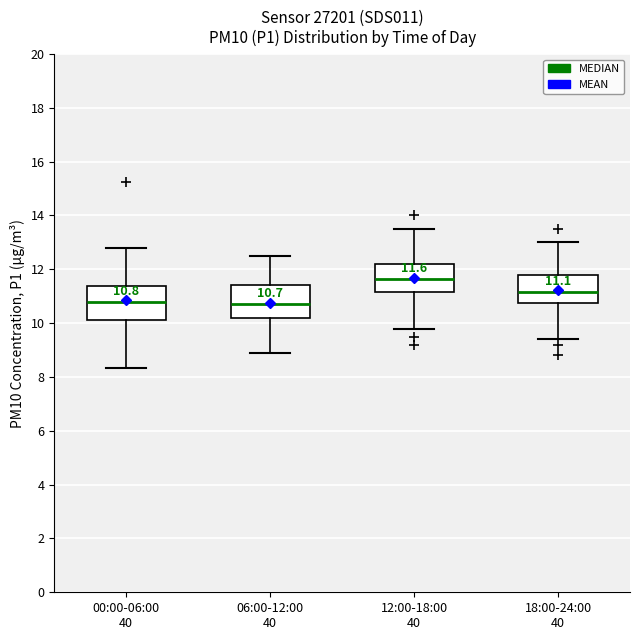

Which box's median line is the highest?

12:00-18:00 40